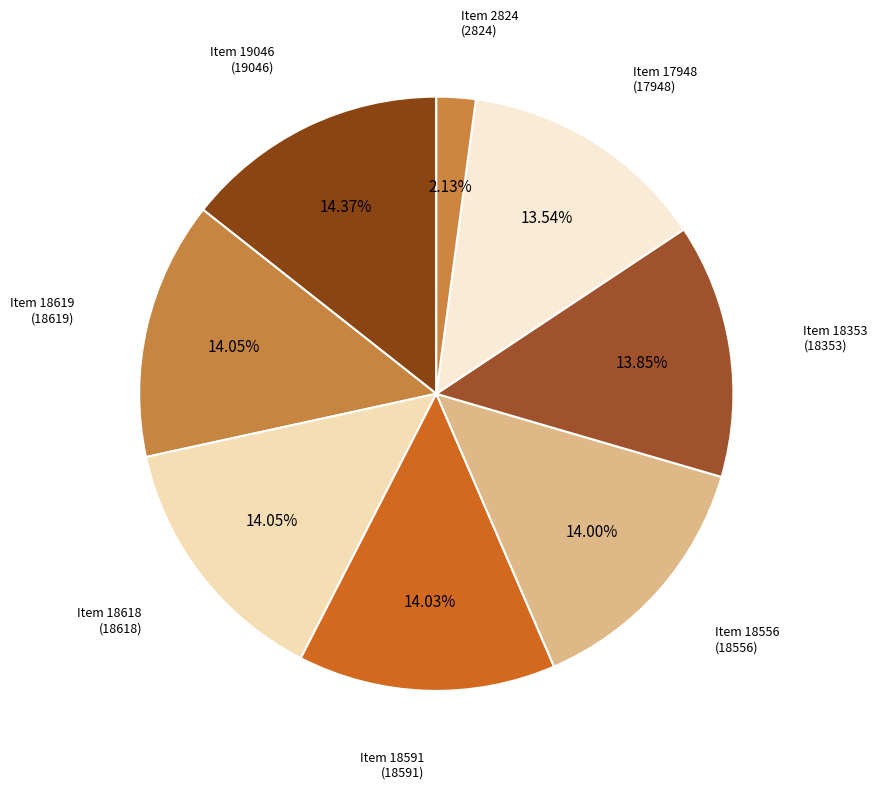

To the nearest percent, what percentage of the pie is Item 19046?

14%